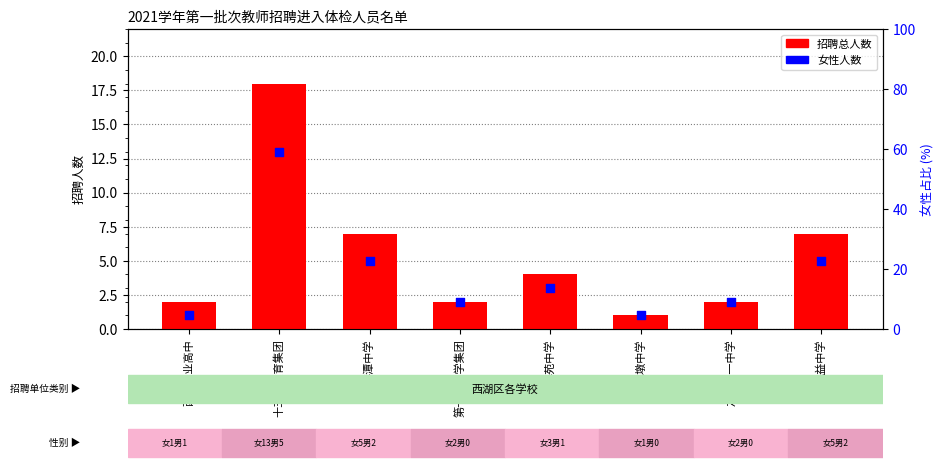

Which series reaches the minimum Y coordinate?

招聘人数